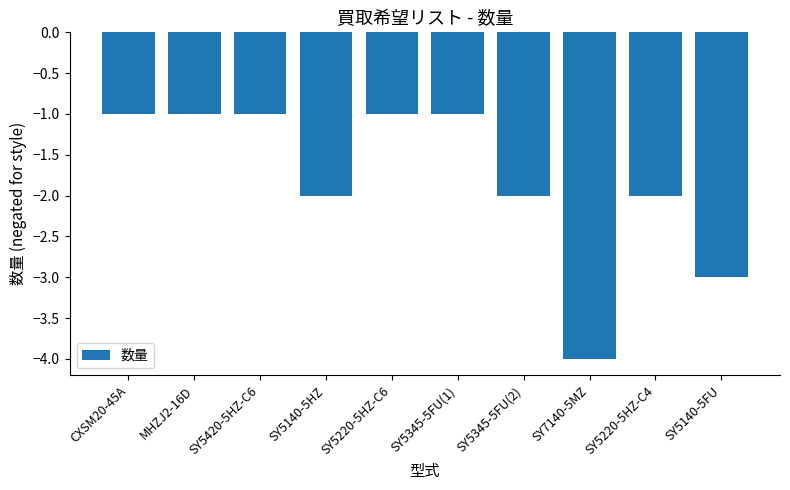

True or false: the data shows -1 at SY5220-5HZ-C4.

False